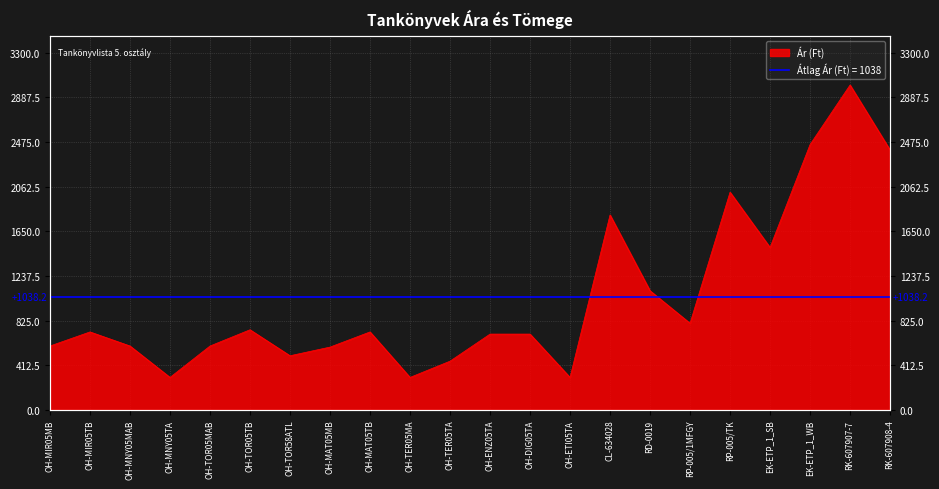

True or false: the data shows 1500 at EK-ETP_1_SB.

True